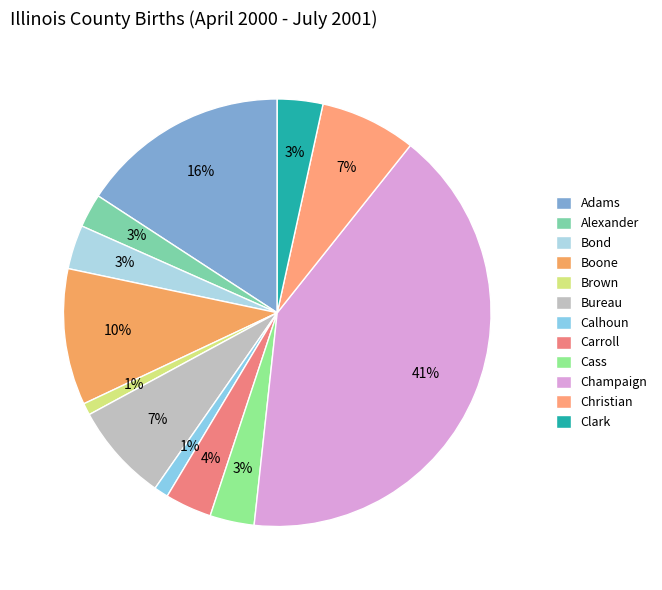

Count the number of slices in the pie.

12